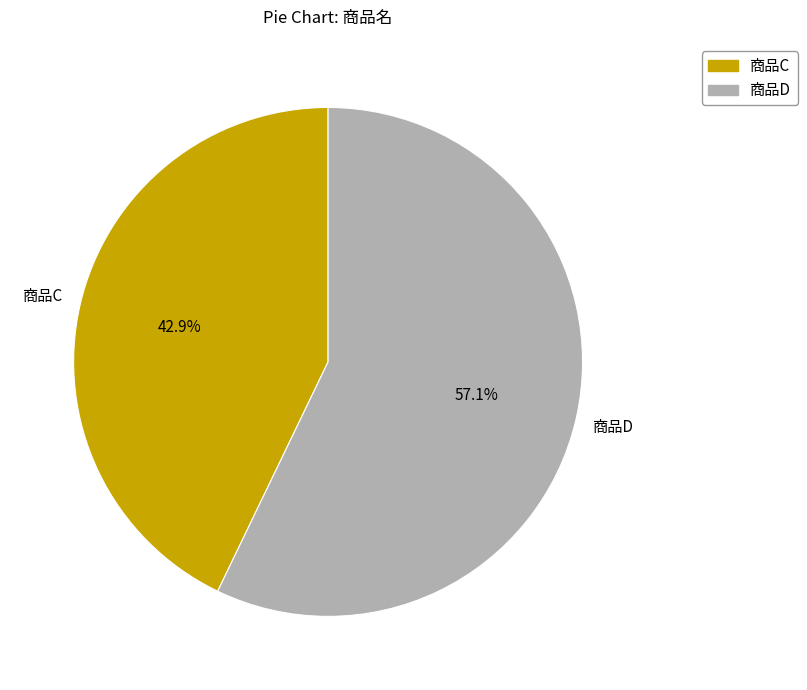

To the nearest percent, what portion does 商品D represent?

57%